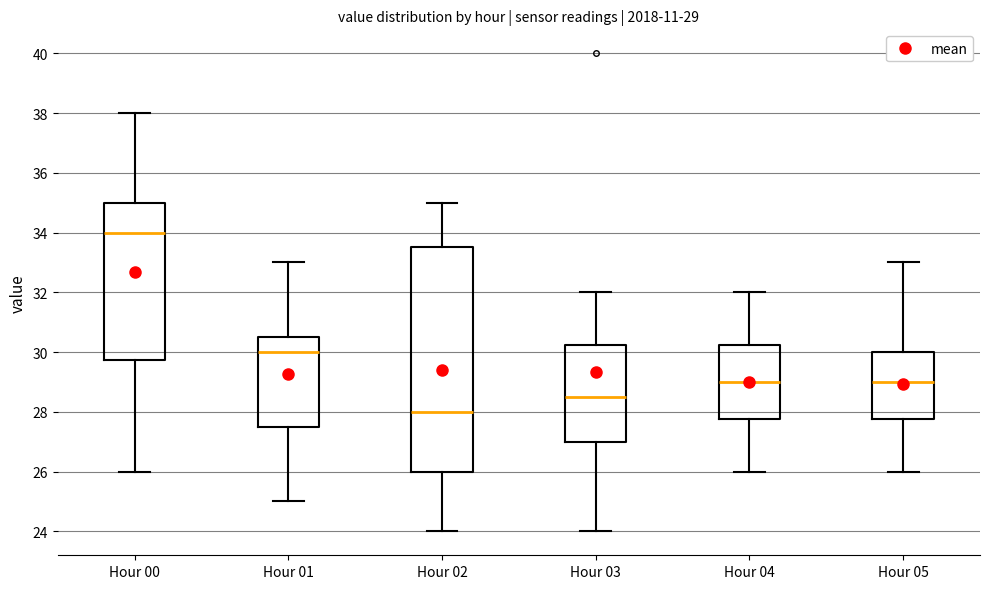

Which box has the highest median line?

Hour 00